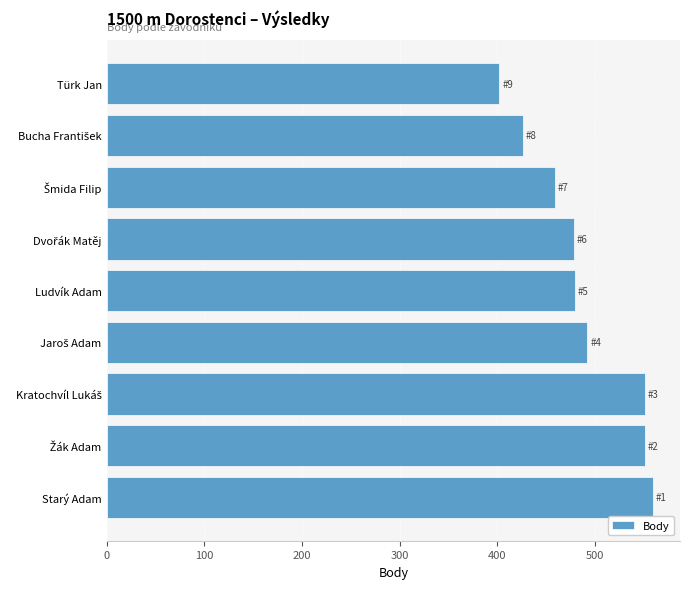

Is it true that the value at Starý Adam is 559?

True